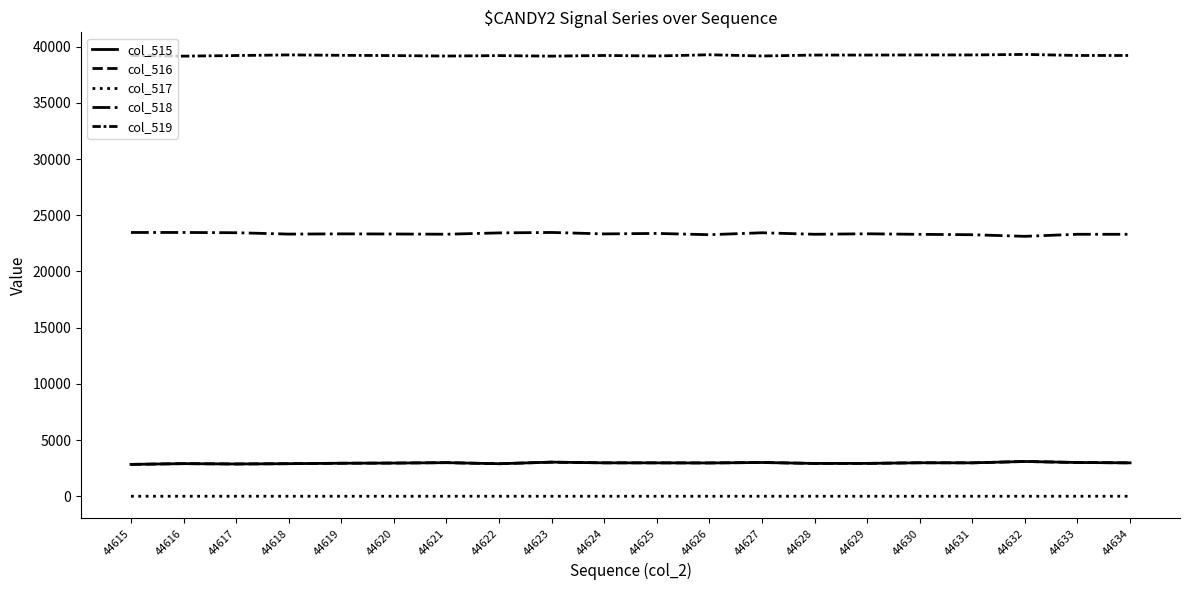

How many lines are shown in the chart?

5